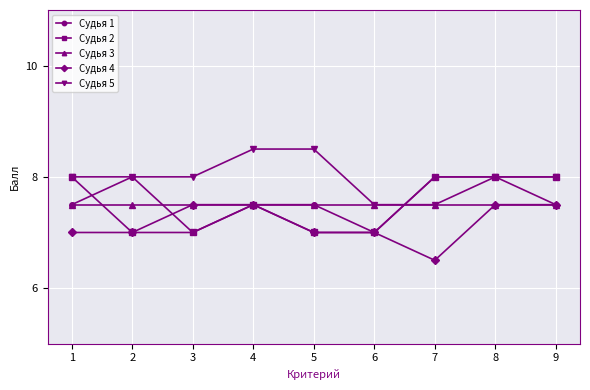

What is the lowest value of the Судья 5 series?

7.5